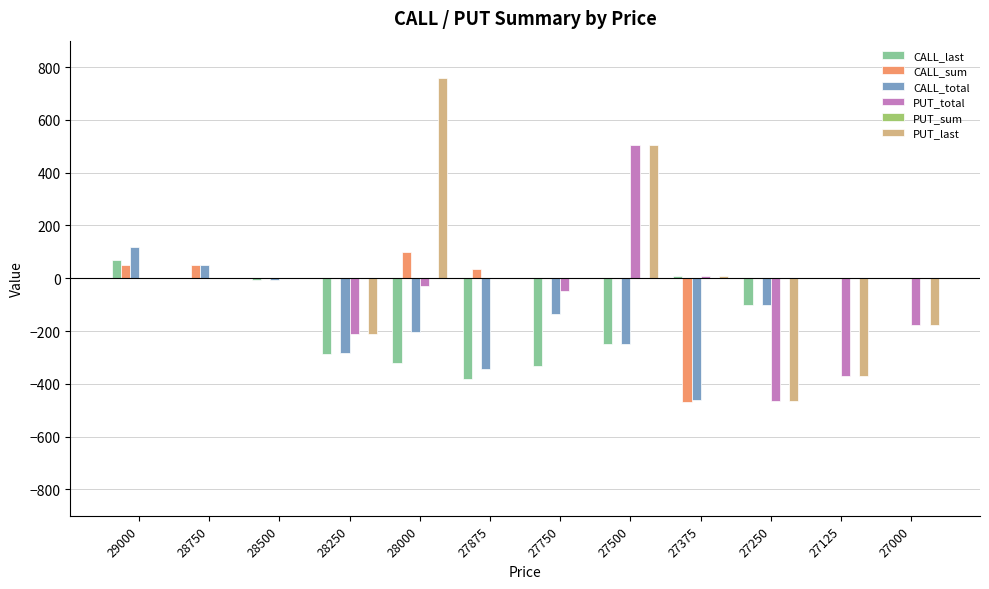

Between 28750 and 28000, which series saw the biggest shift?

PUT_last